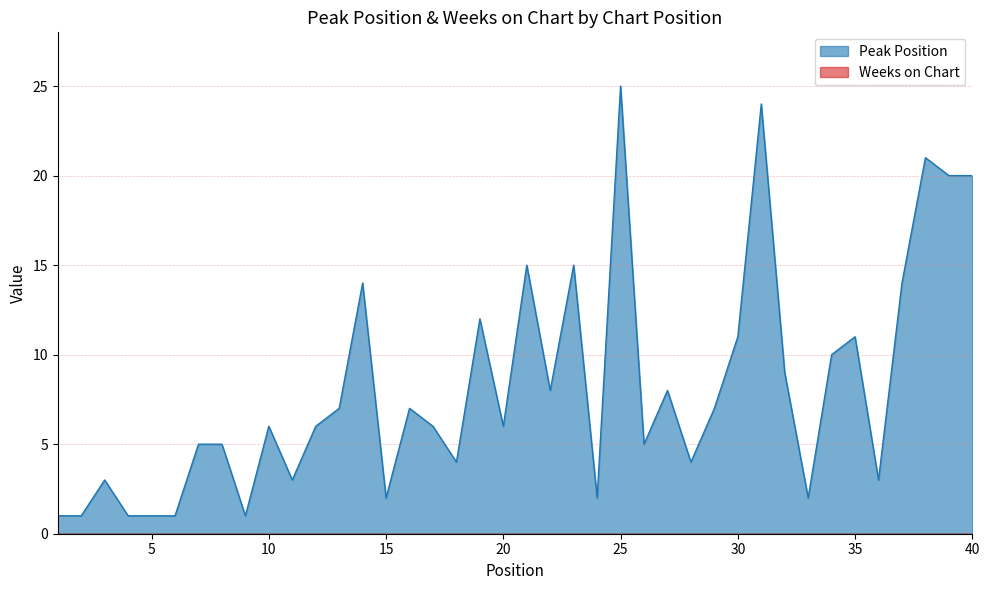

Reading right to left, extract all data points from this chart.

20	20	21	14	3	11	10	2	9	24	11	7	4	8	5	25	2	15	8	15	6	12	4	6	7	2	14	7	6	3	6	1	5	5	1	1	1	3	1	1